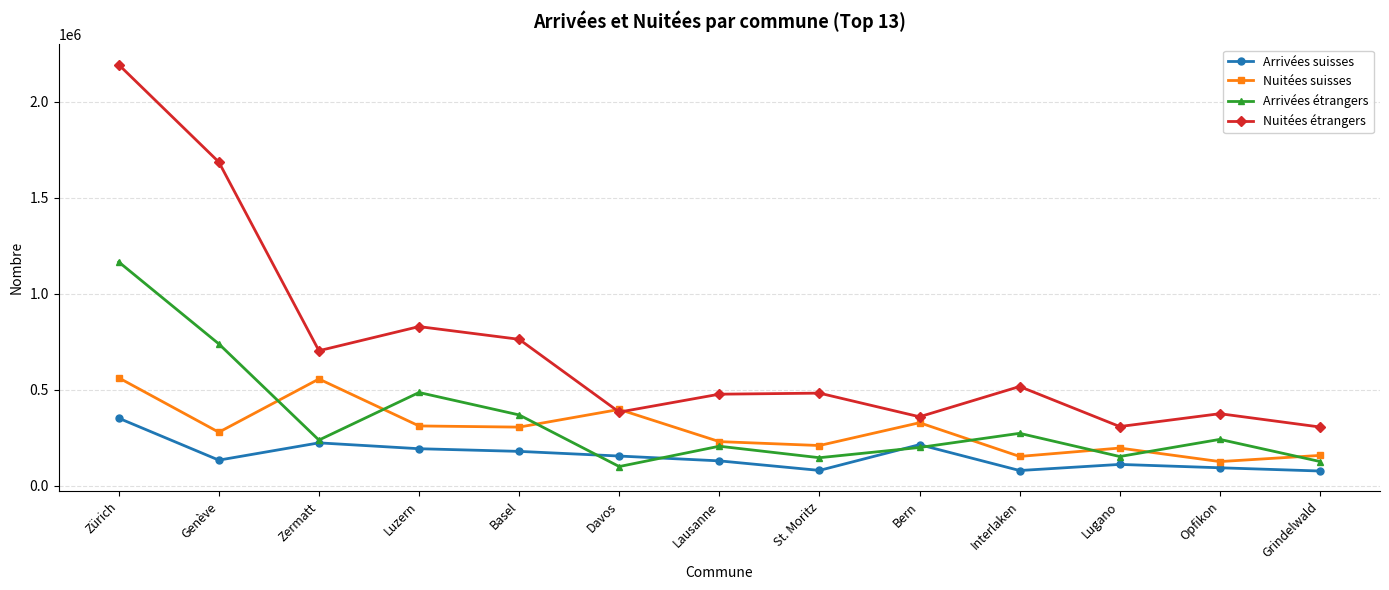

What is the label of the 10th point from the left?

Interlaken